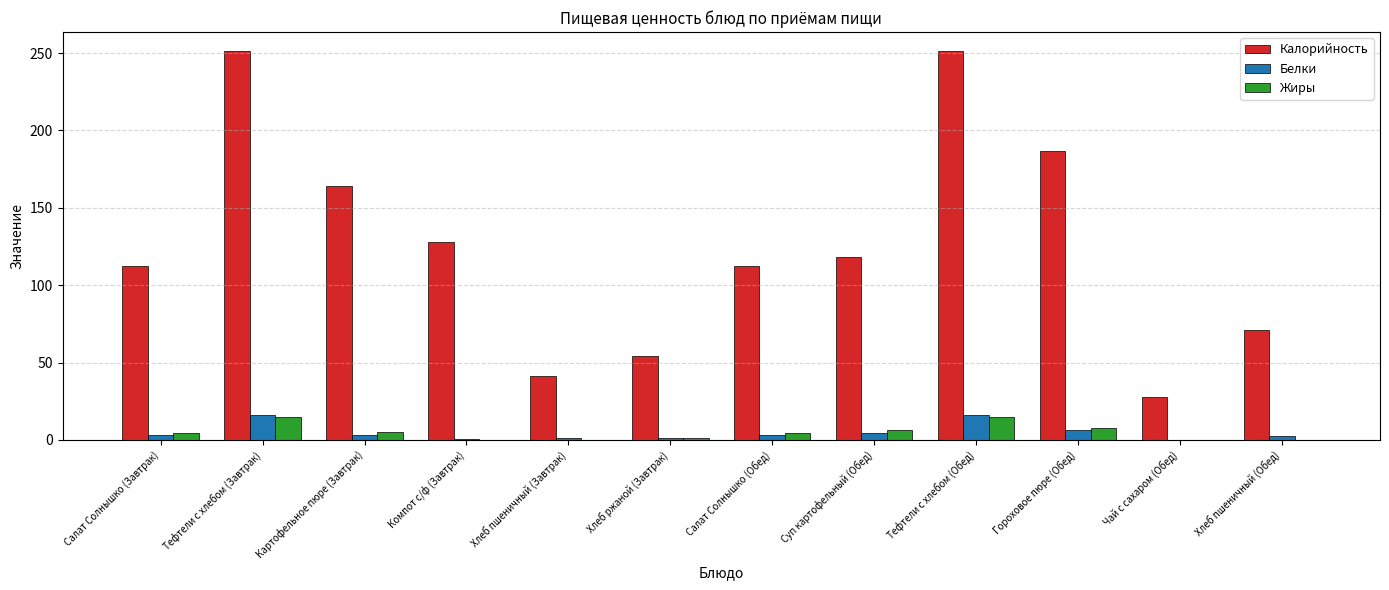

Between Тефтели c хлебом (Завтрак) and Салат Солнышко (Обед), which series saw the biggest shift?

Калорийность